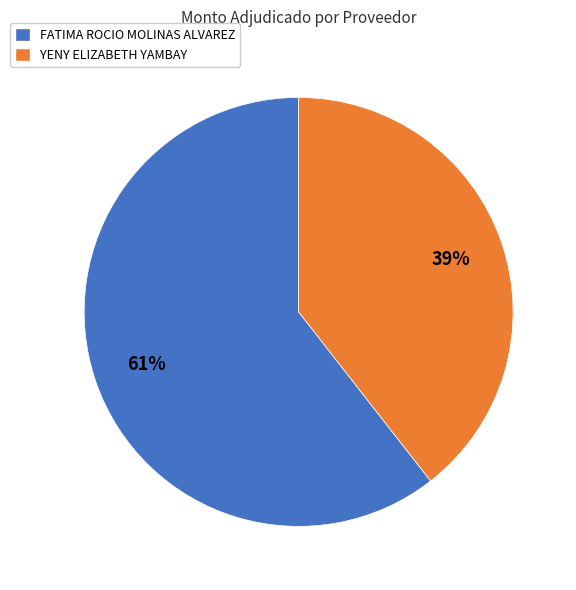

Rank the categories by value from lowest to highest.

YENY ELIZABETH YAMBAY, FATIMA ROCIO MOLINAS ALVAREZ